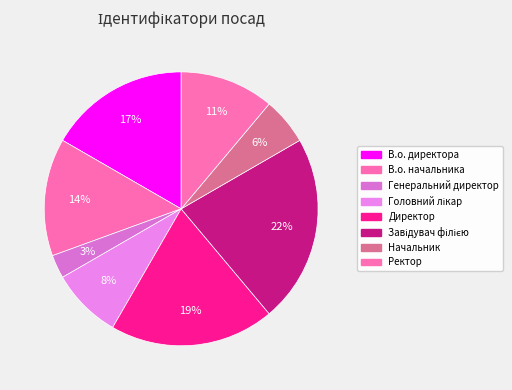

Is there a majority slice in this chart?

No